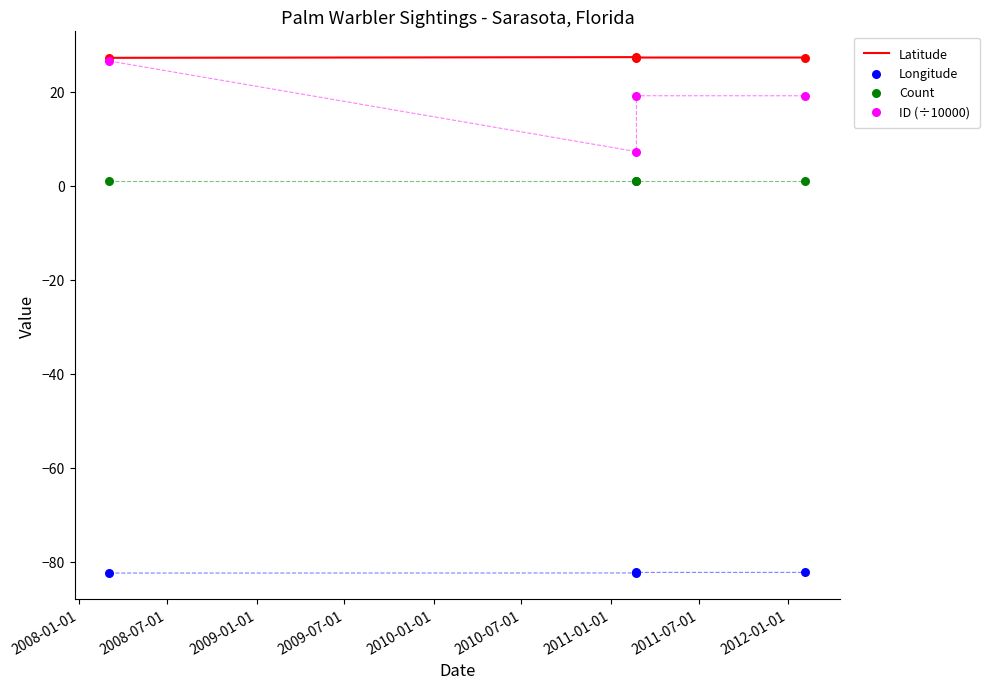

Which series contains the lowest Y value?

Longitude